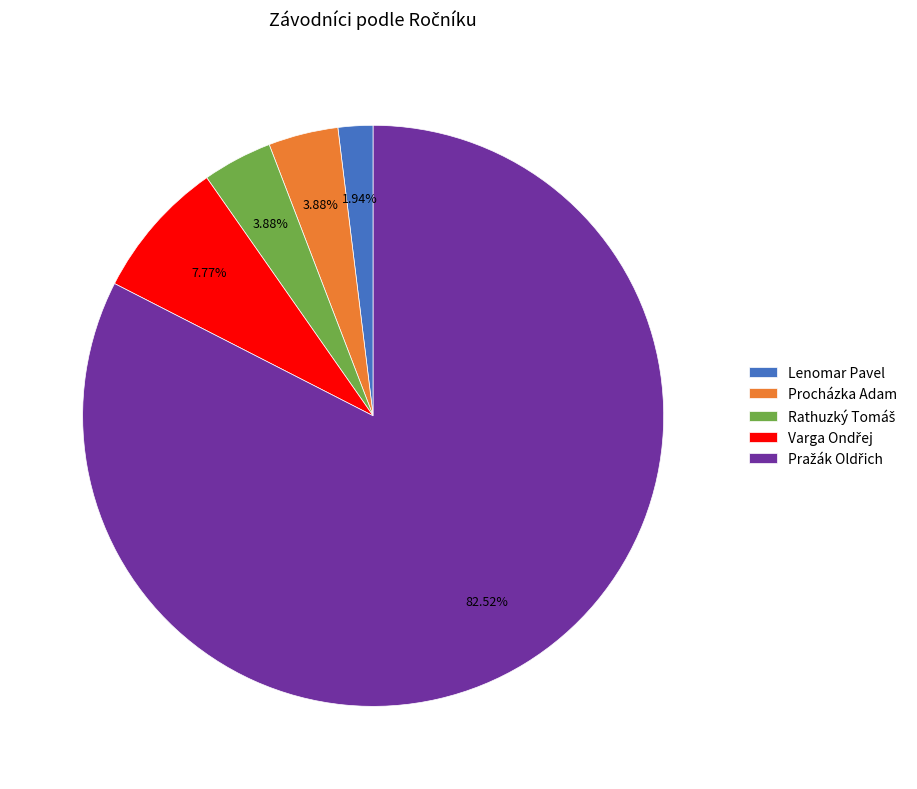

Approximately how many times larger is the value at Lenomar Pavel compared to Procházka Adam?

0.5